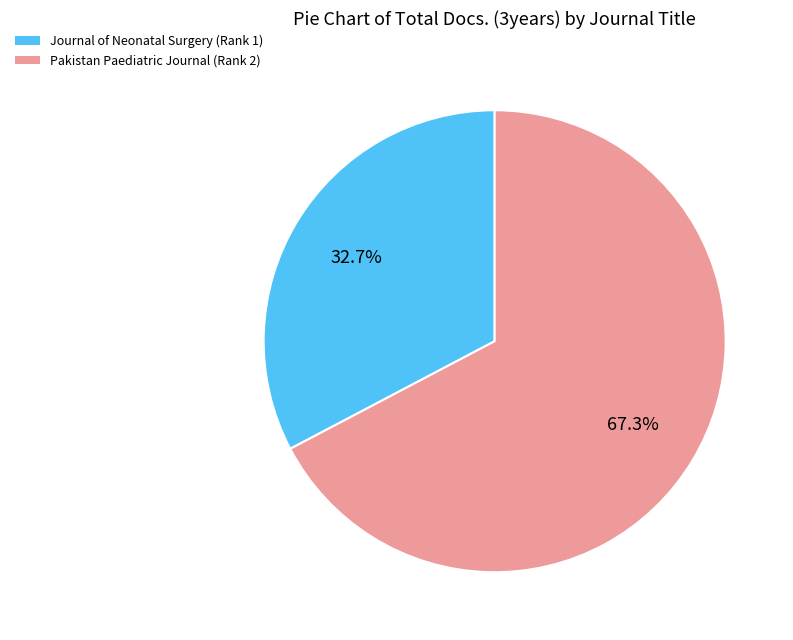

Does Journal of Neonatal Surgery (Rank 1) represent more than half of the total?

No